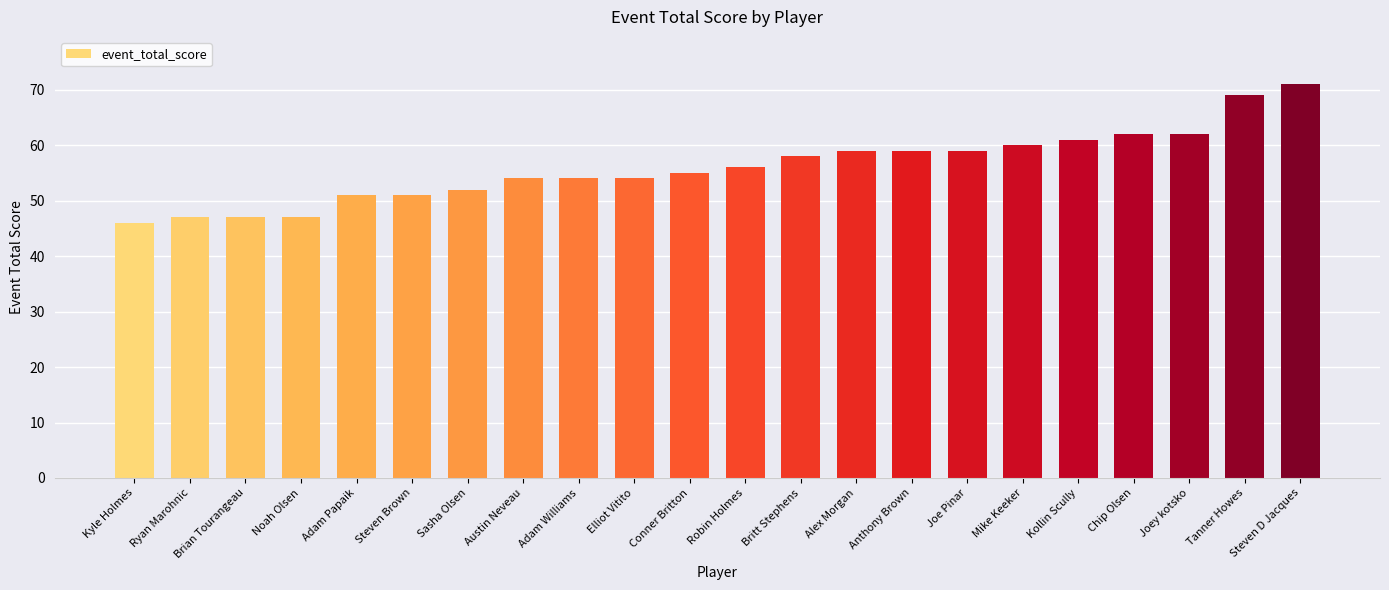

Approximately how many times larger is the value at Joe Pinar compared to Steven D Jacques?

0.8